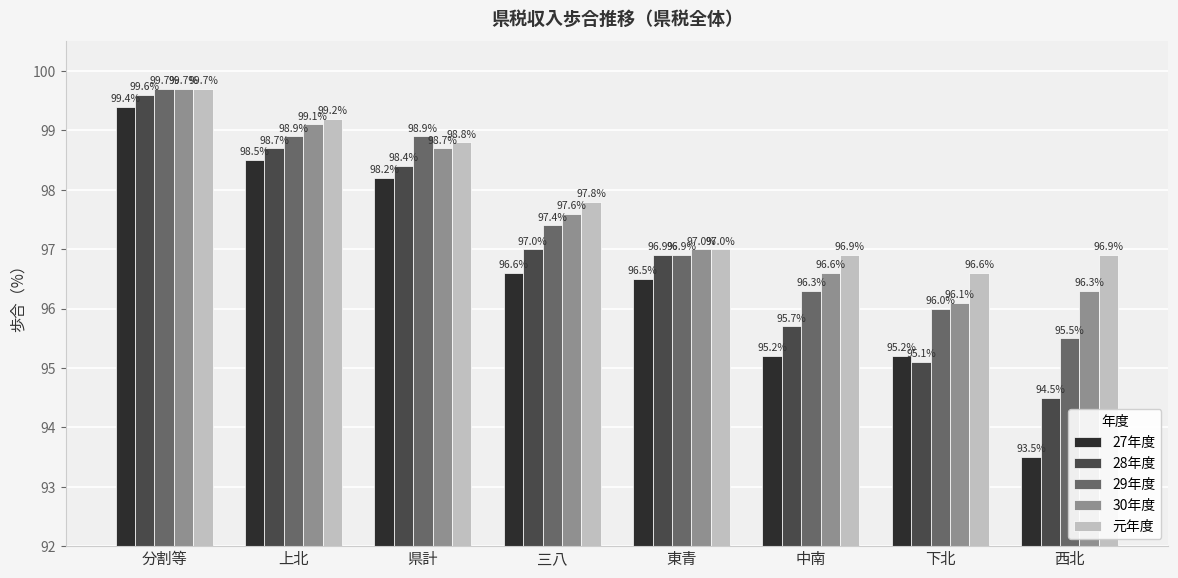

What is the difference between the highest and lowest values at 東青?

0.5